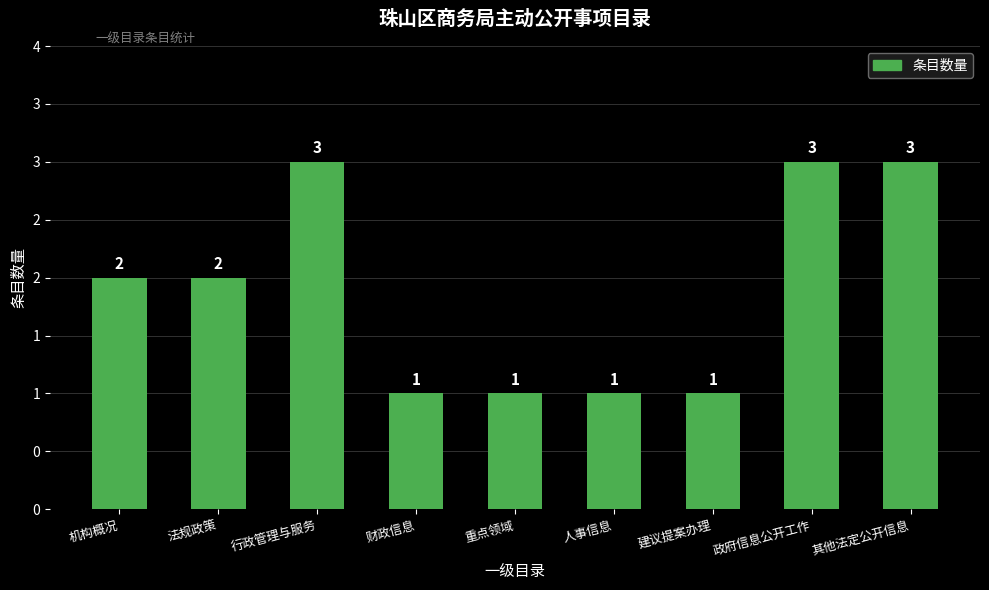

Rank the categories by value from lowest to highest.

财政信息, 重点领域, 人事信息, 建议提案办理, 机构概况, 法规政策, 行政管理与服务, 政府信息公开工作, 其他法定公开信息